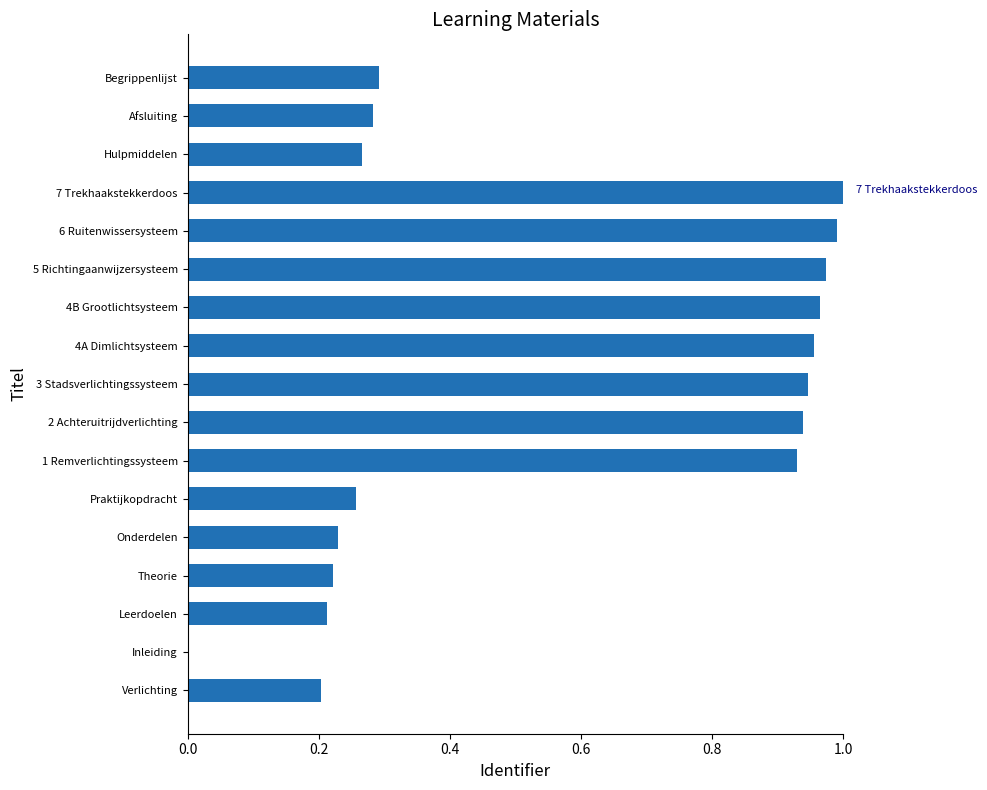

Between 2 Achteruitrijdverlichting and 6 Ruitenwissersysteem, which is larger?

6 Ruitenwissersysteem